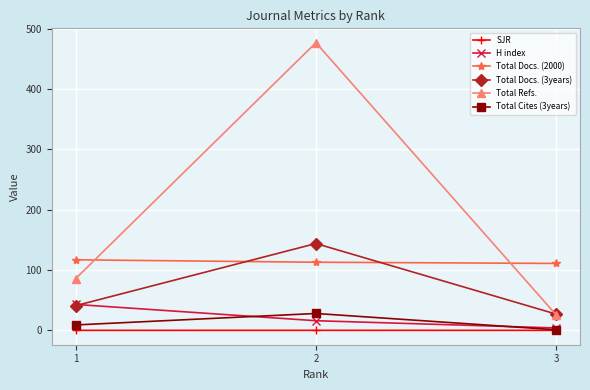

Which series has the largest range (max minus min)?

Total Refs.